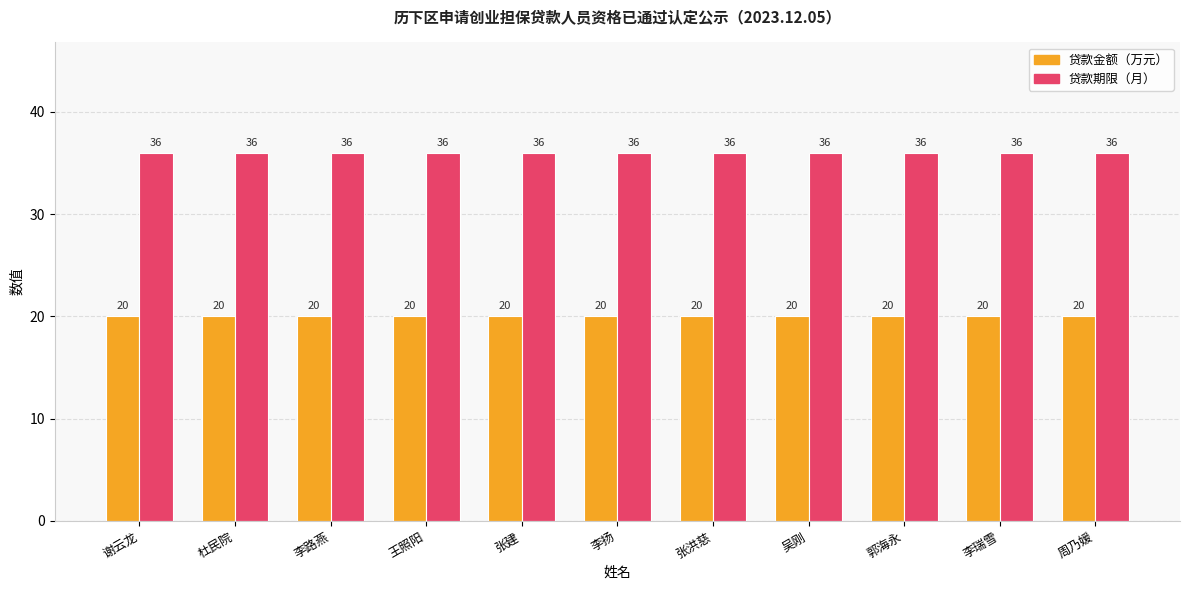

At how many categories does at least one series exceed 26?

11